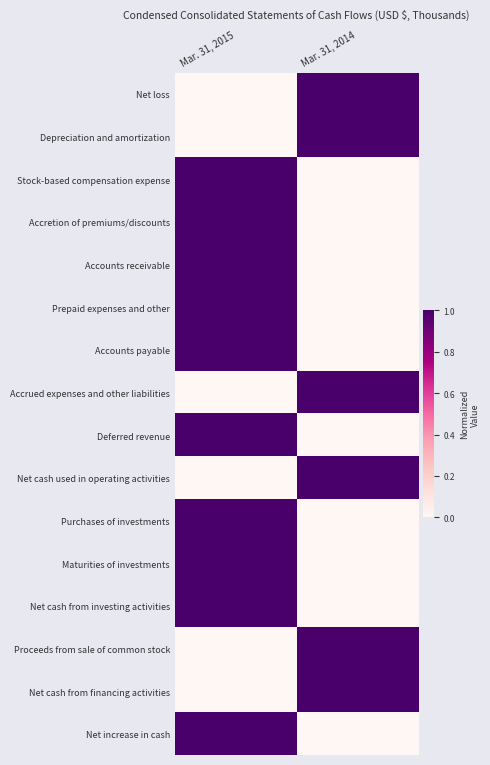

How many distinct data groups are displayed?

16